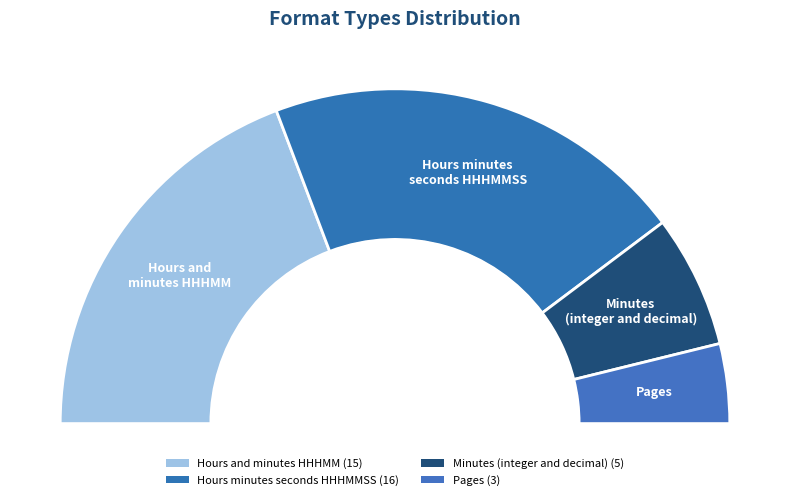

Is there any slice that represents more than half of the pie?

No